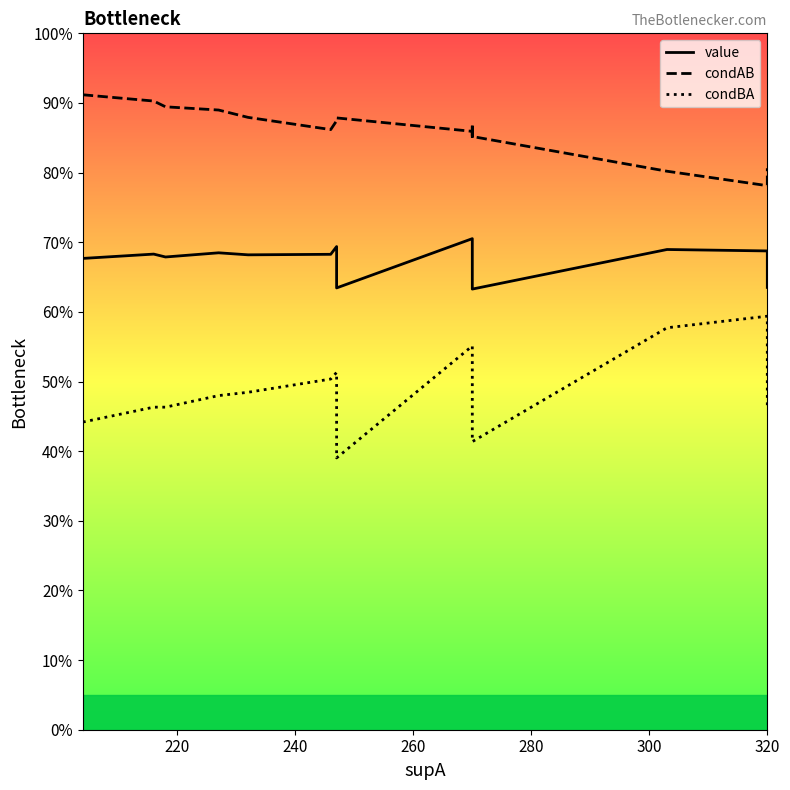

True or false: value and condBA cross at least once.

False